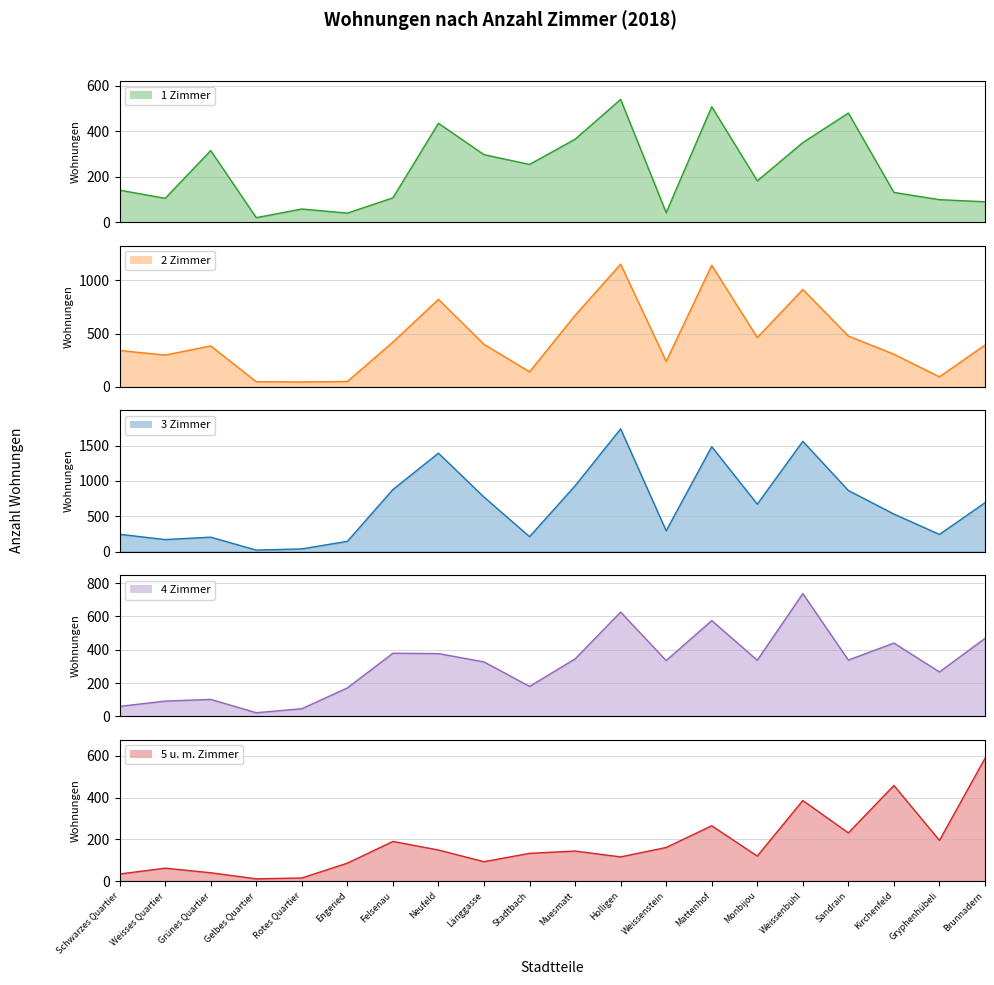

Rank the series by their maximum value, from lowest to highest.

1 Zimmer, 5 u. m. Zimmer, 4 Zimmer, 2 Zimmer, 3 Zimmer